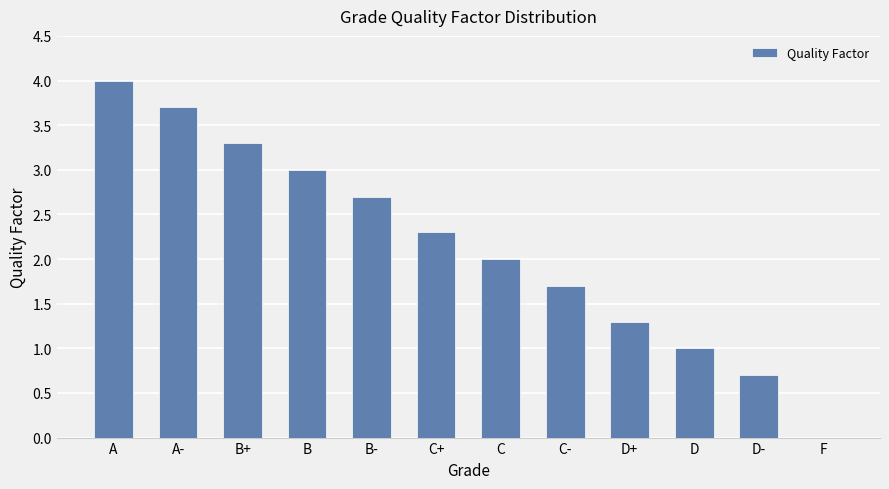

Count the number of data series in this chart.

1